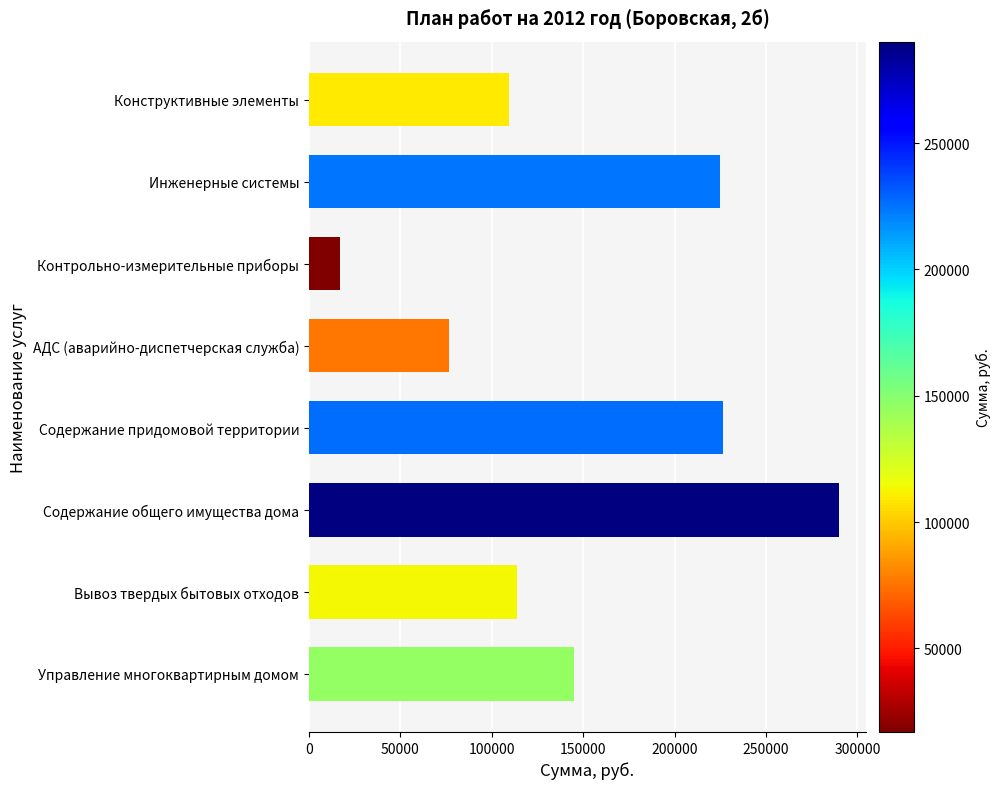

The value at Конструктивные элементы is 109603.3. True or false?

True